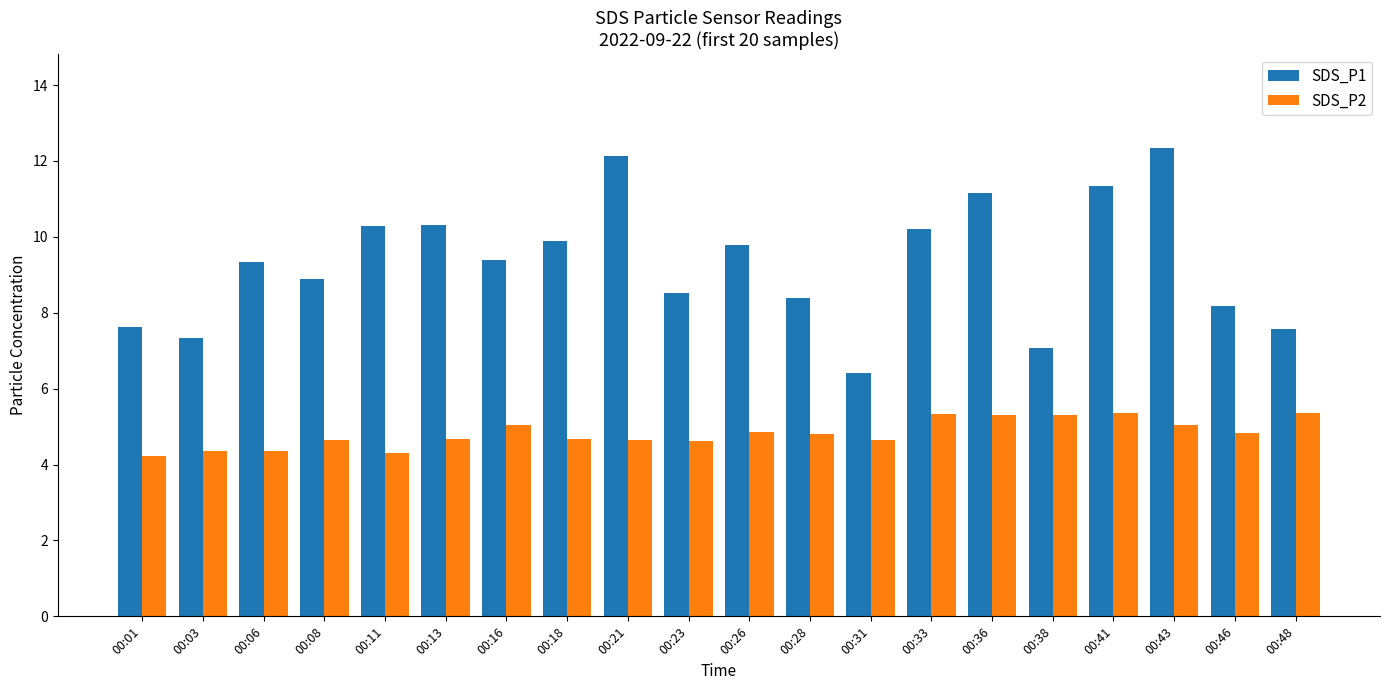

Which series has the largest range (max minus min)?

SDS_P1